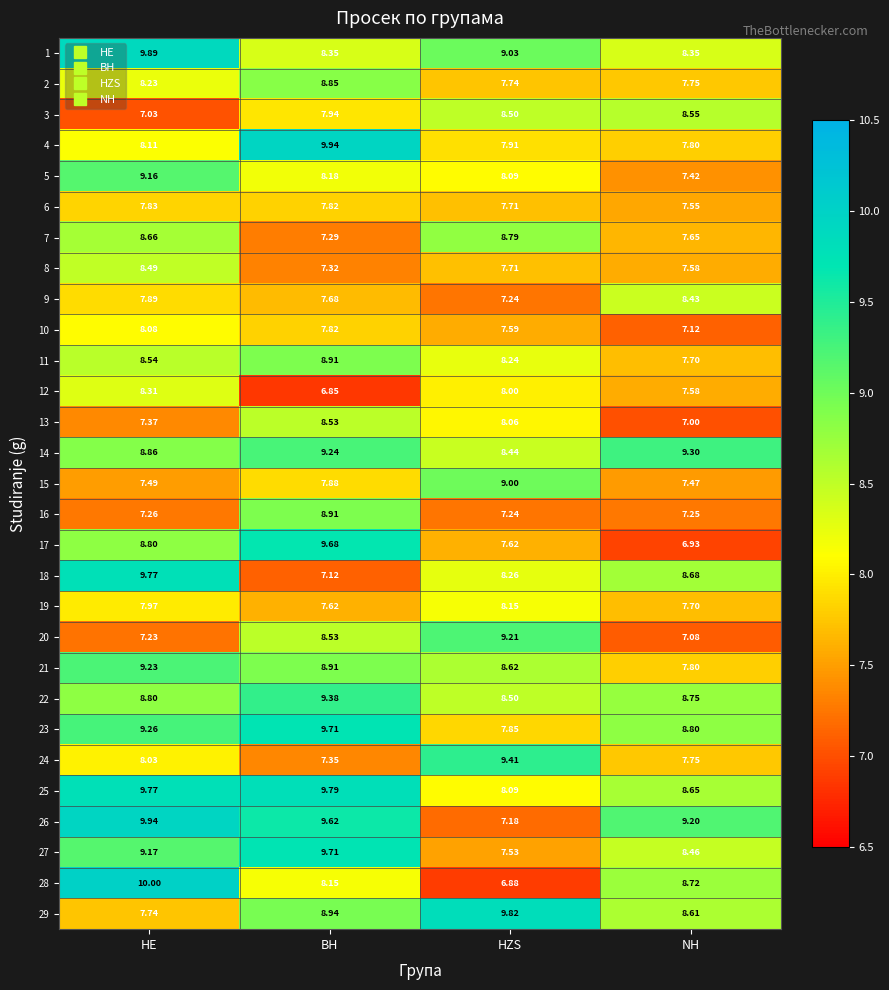

At which label does 5 reach its peak?

HE